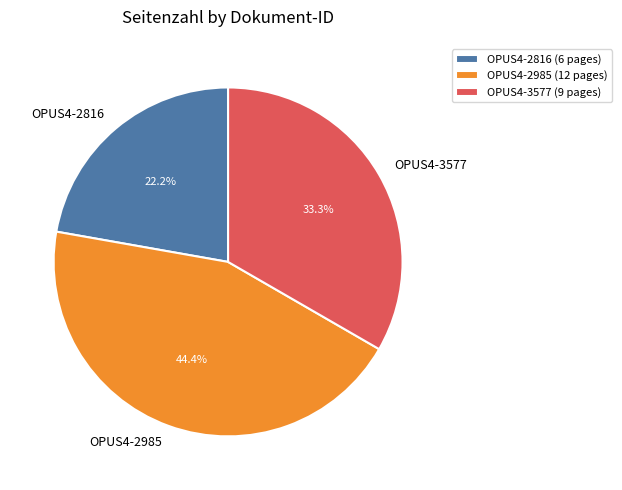

Does OPUS4-2985 account for over 50% of the chart?

No